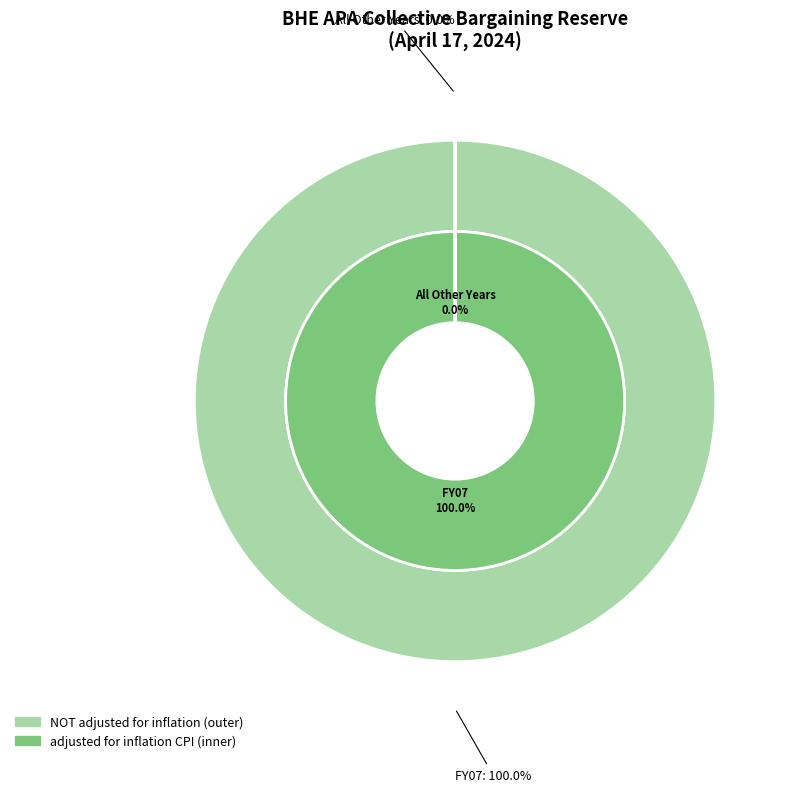

Is FY01 the majority of the pie?

No